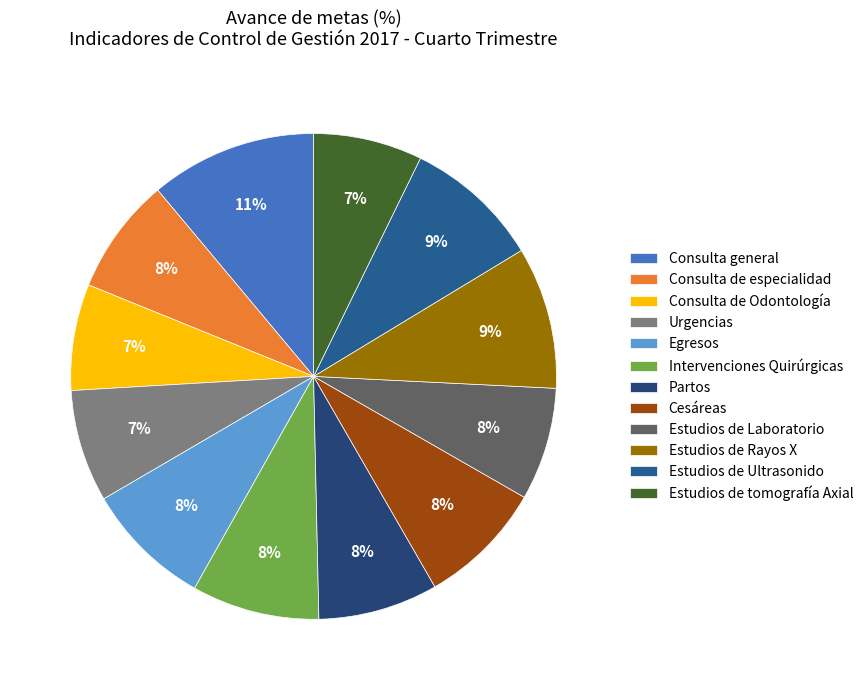

Is it true that Estudios de Laboratorio is 1% of the pie?

False